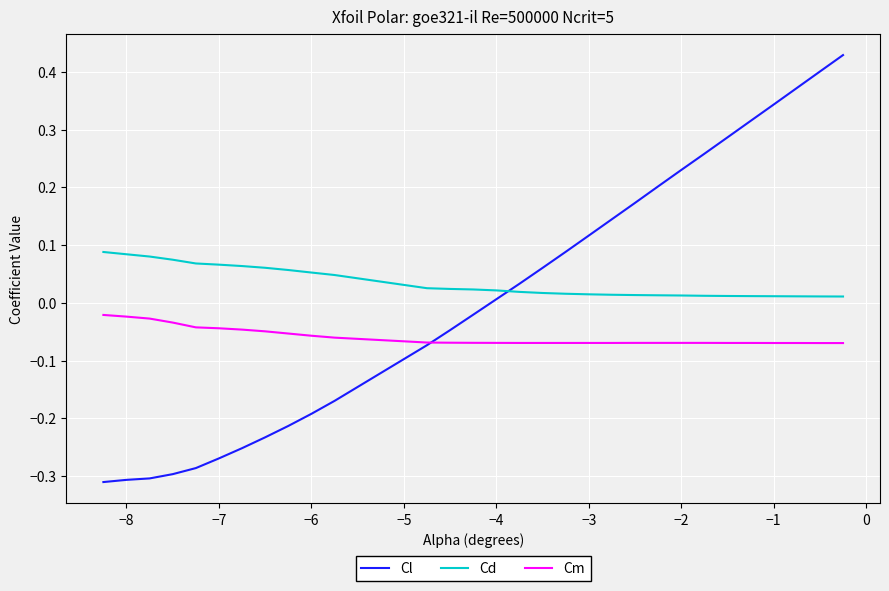

How many intersections are there between Cl and Cd?

1